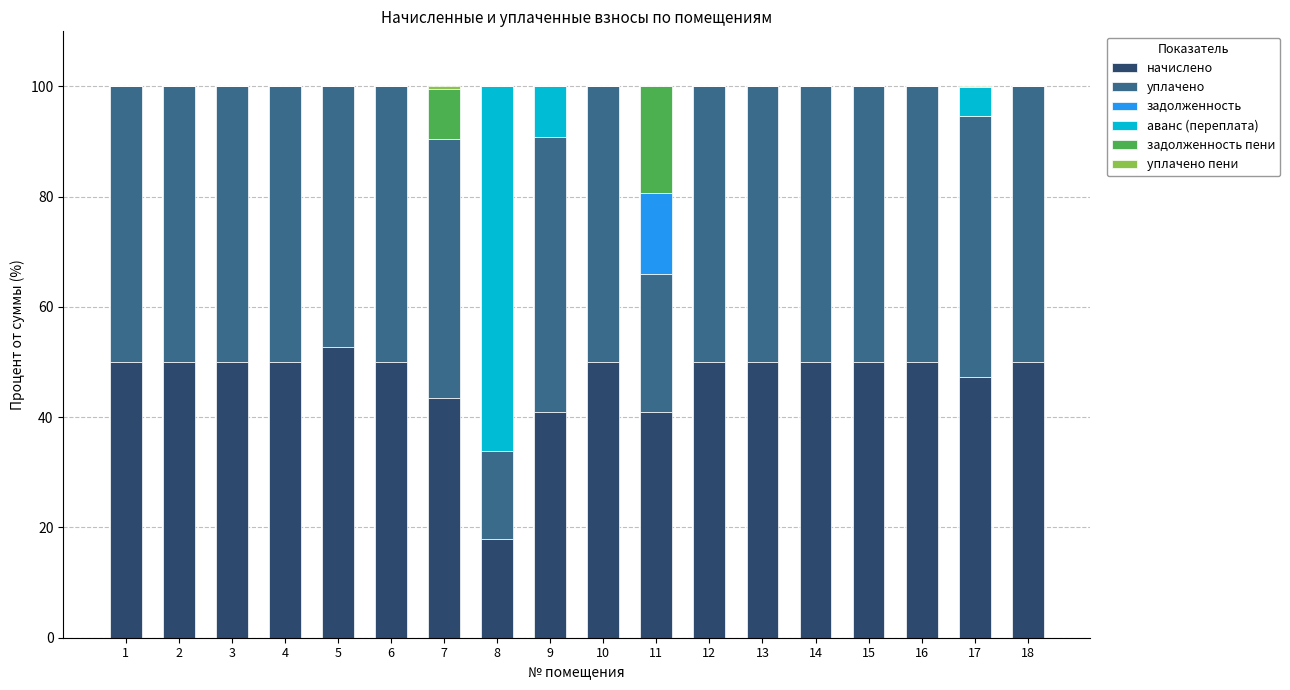

The value of начислено at 17 is 75.3. True or false?

False